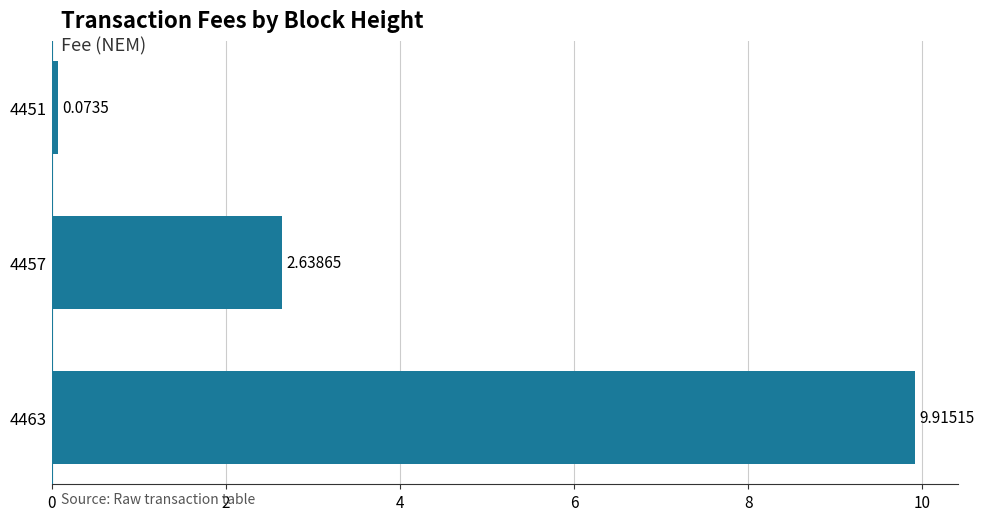

List the labels in order of value, smallest first.

4451, 4457, 4463